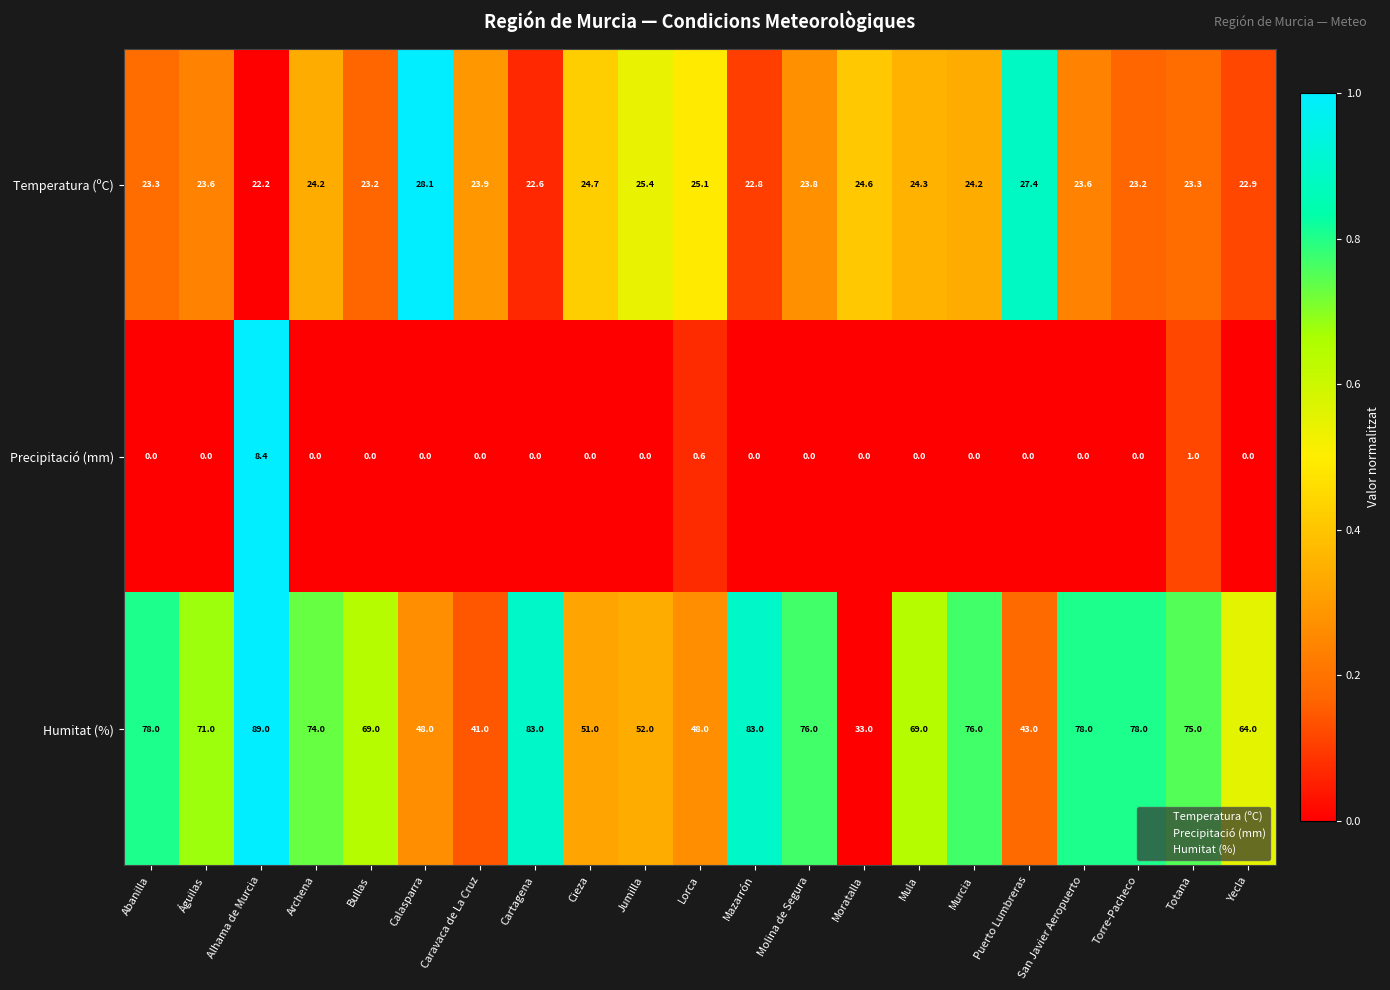

What is the spread (max minus min) of values at Abanilla?

78.0